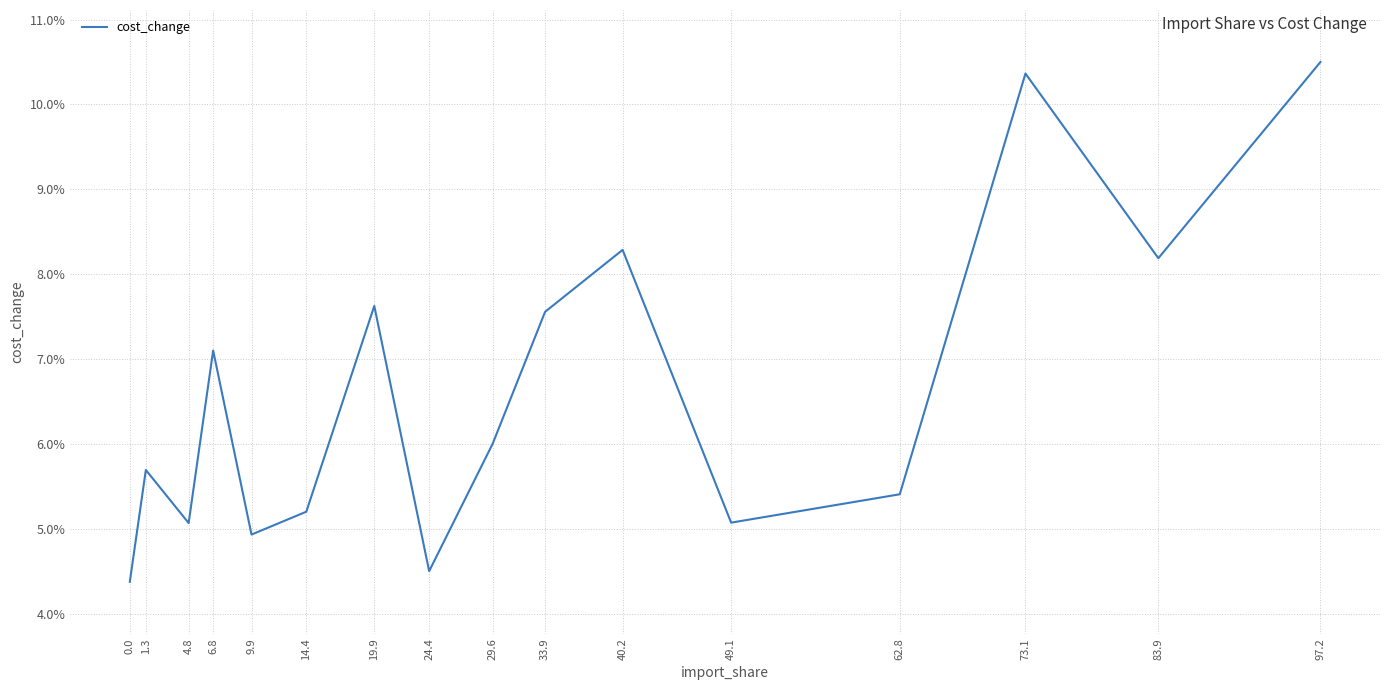

What is the change in value from 29.6 to 33.9?

+1.6